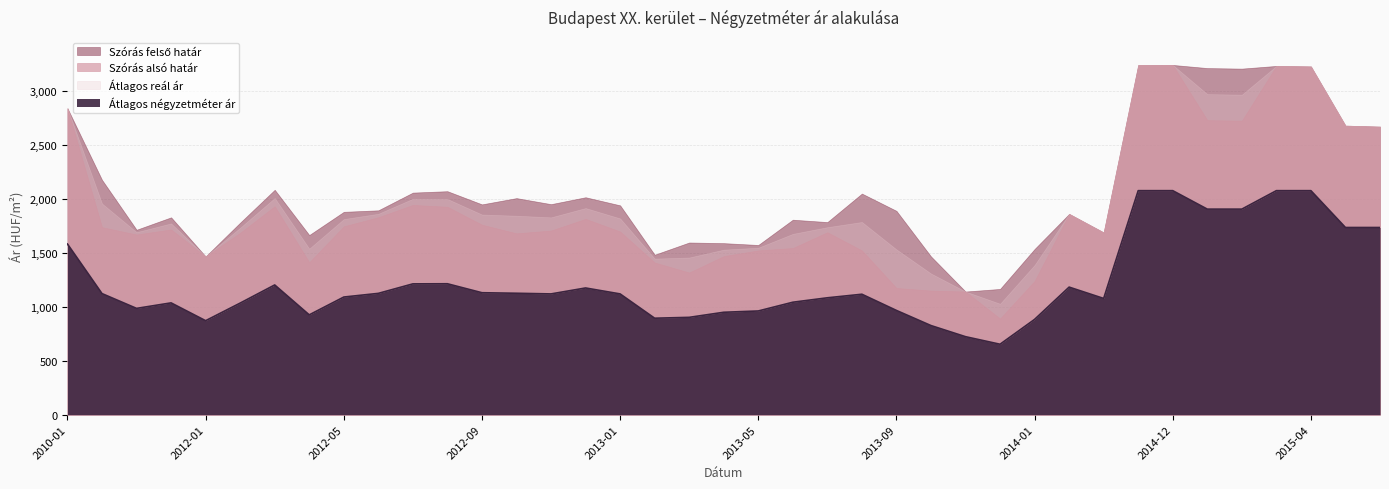

At which category does Átlagos négyzetméter ár reach its first local peak?

2011-12